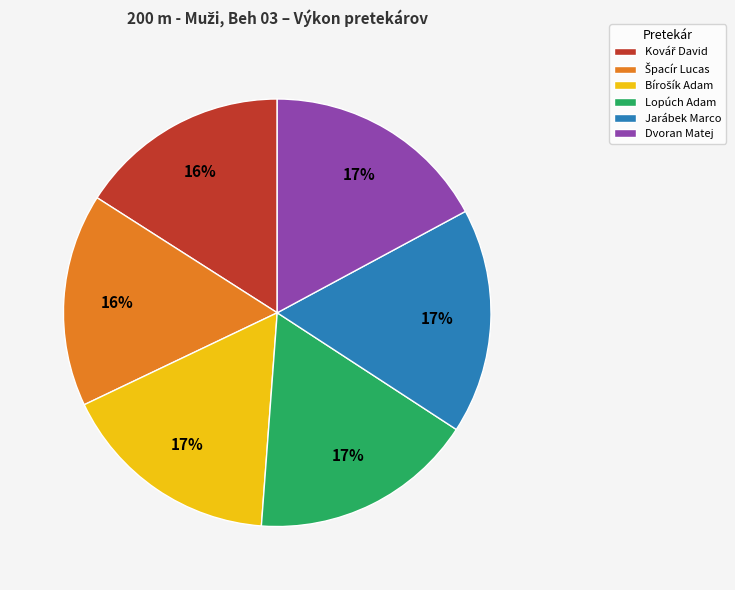

True or false: Lopúch Adam accounts for 17% of the total.

True